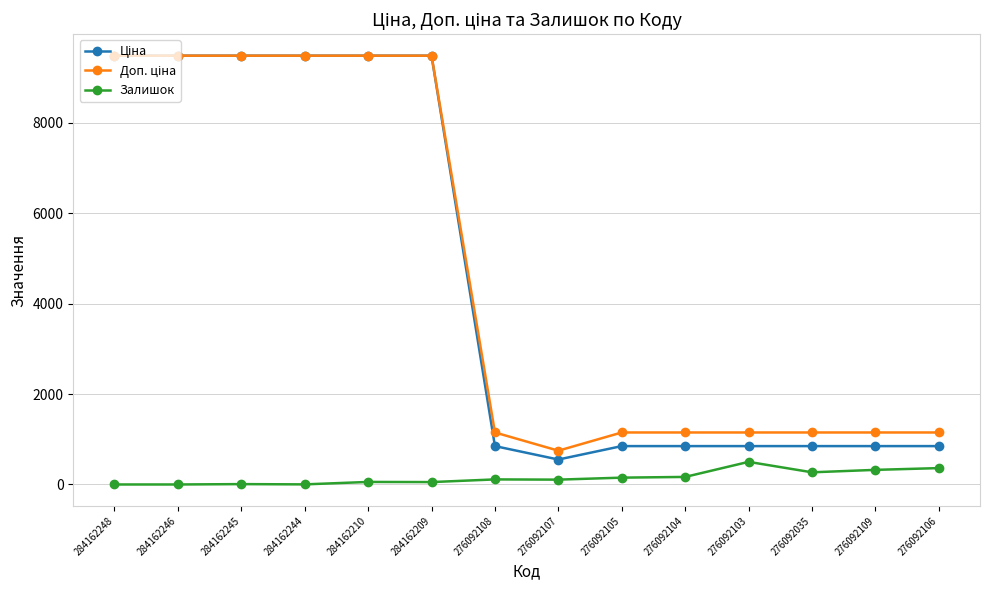

What is the maximum value for Залишок?

500.0